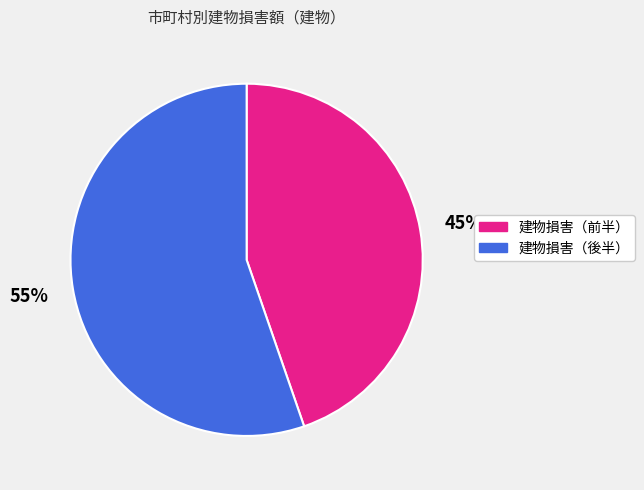

Is there any slice that represents more than half of the pie?

Yes